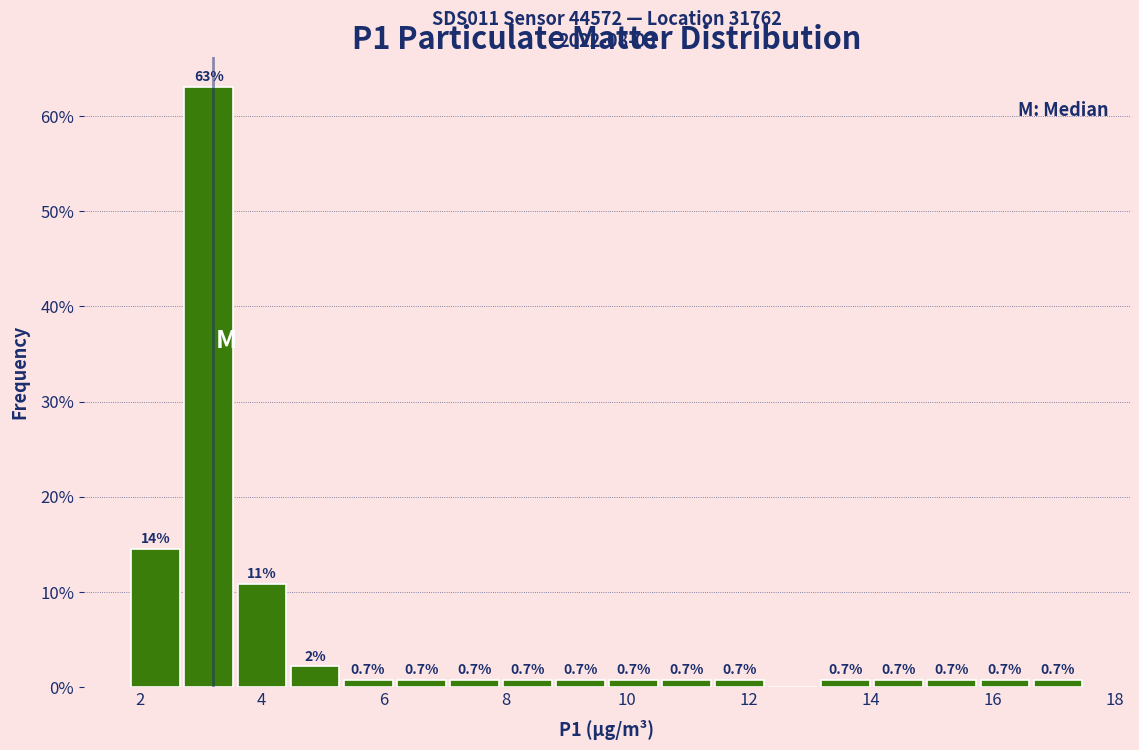

Which range on the x-axis has the tallest bar?

2.8 to 3.6